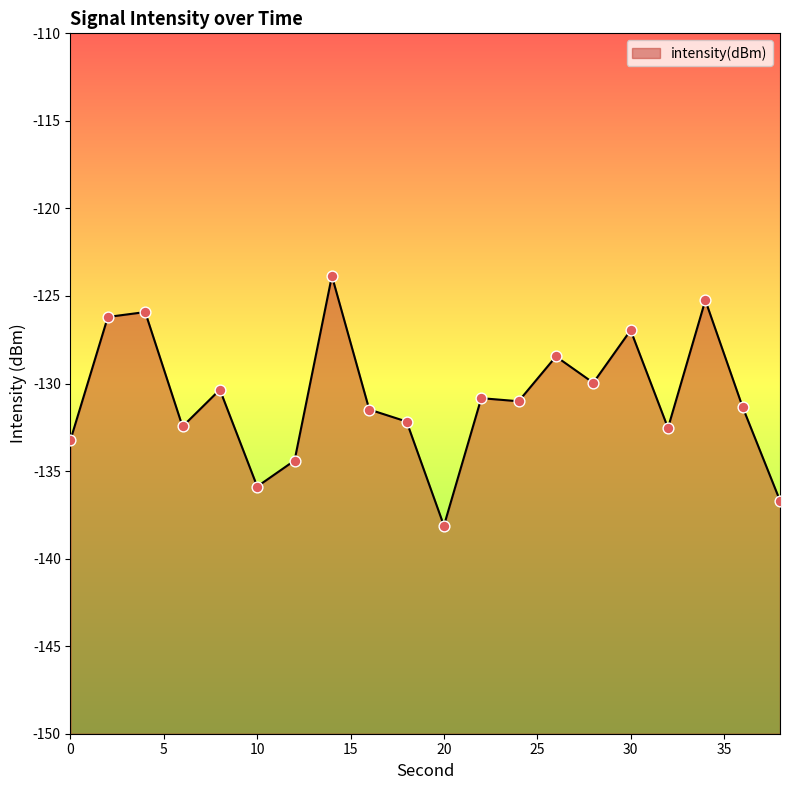

Between 12 and 24, which is larger?

24